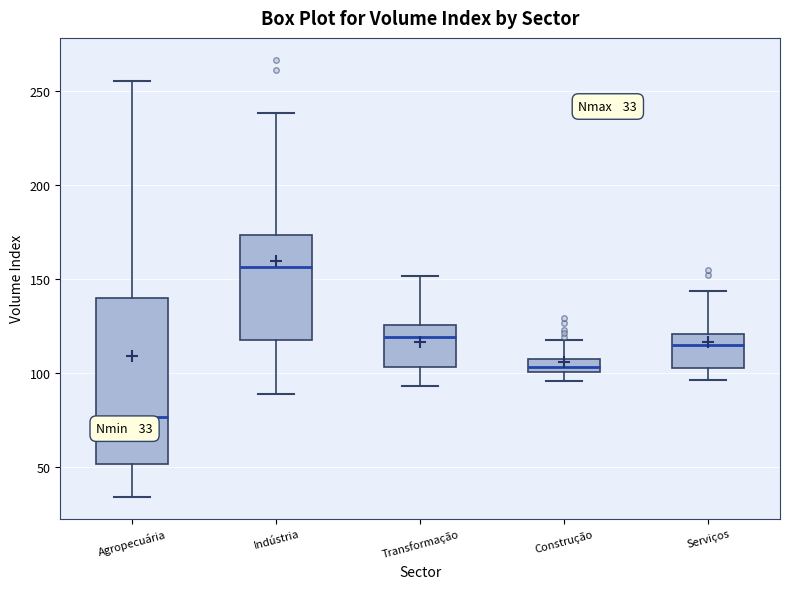

Which box's median line is the highest?

Indústria